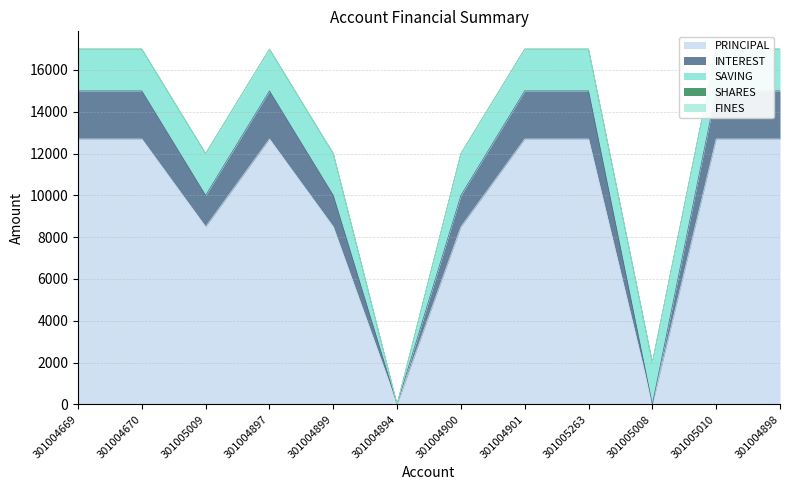

Which series has the widest spread of values?

PRINCIPAL